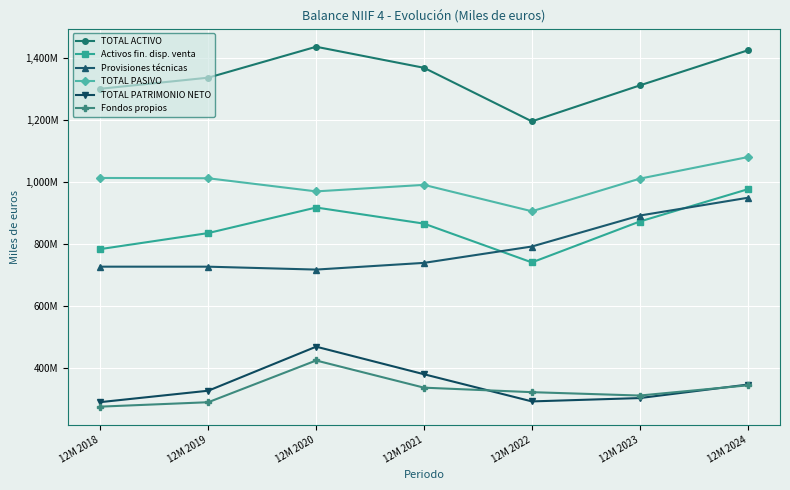

What are all the series names shown in the legend?

TOTAL ACTIVO, Activos fin. disp. venta, Provisiones técnicas, TOTAL PASIVO, TOTAL PATRIMONIO NETO, Fondos propios